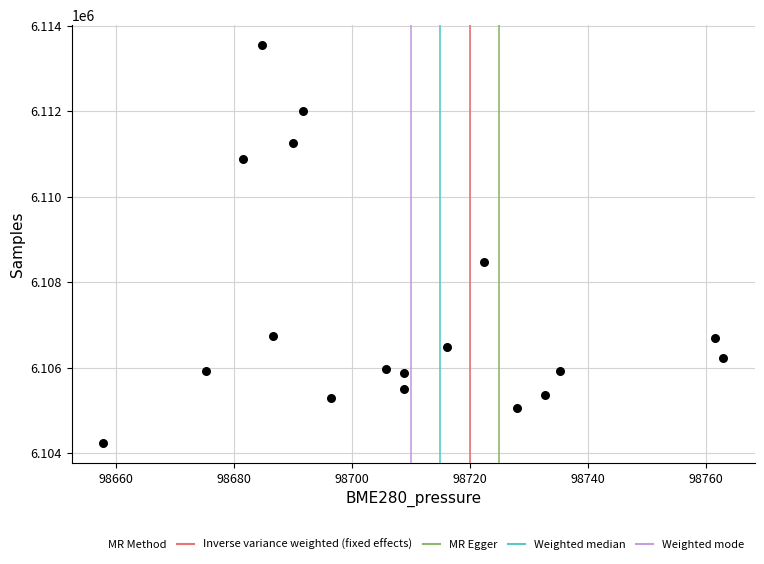

What Y value in the scatter plot is closest to 6108893?

6108471